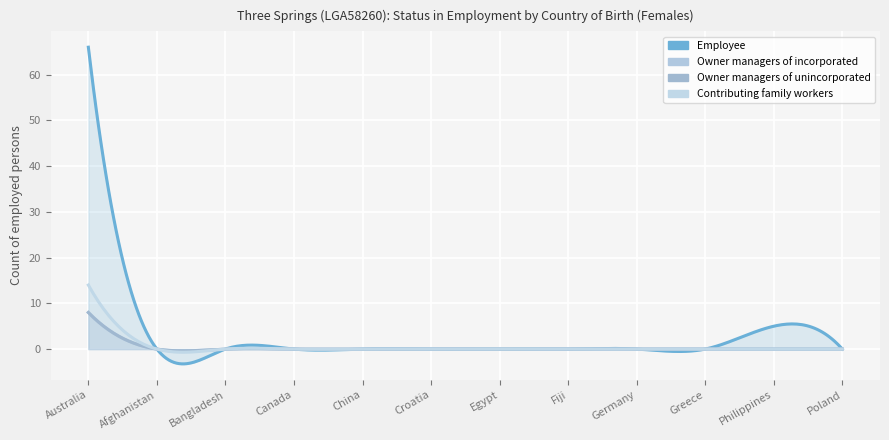

Does the chart display data point markers on the line(s)?

No